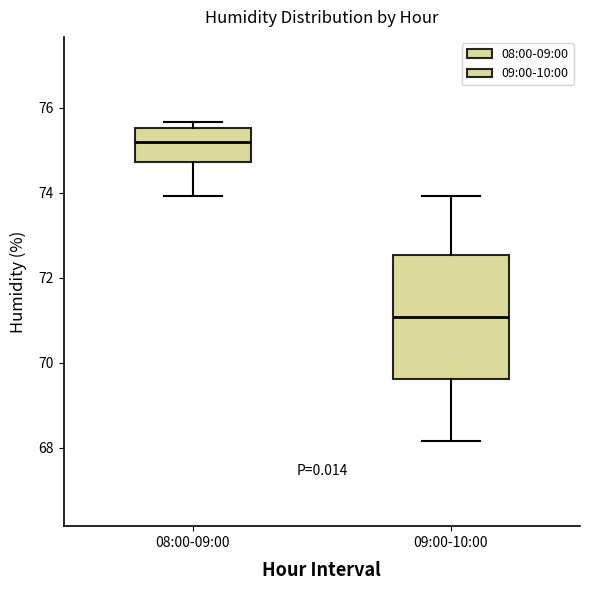

Reading left to right, transcribe this box plot: for each box, give where its median line is, the range the box spans, and where its two whiskers end, as read against the y-axis. The values are not printed on the chart, so give them approximately, as read against the axis.

08:00-09:00: median 75.2, box 74.8 to 75.6, whiskers 74.0 to 75.6 (just above the box's upper edge)
09:00-10:00: median 71.0, box 69.6 to 72.6, whiskers 68.2 to 74.0